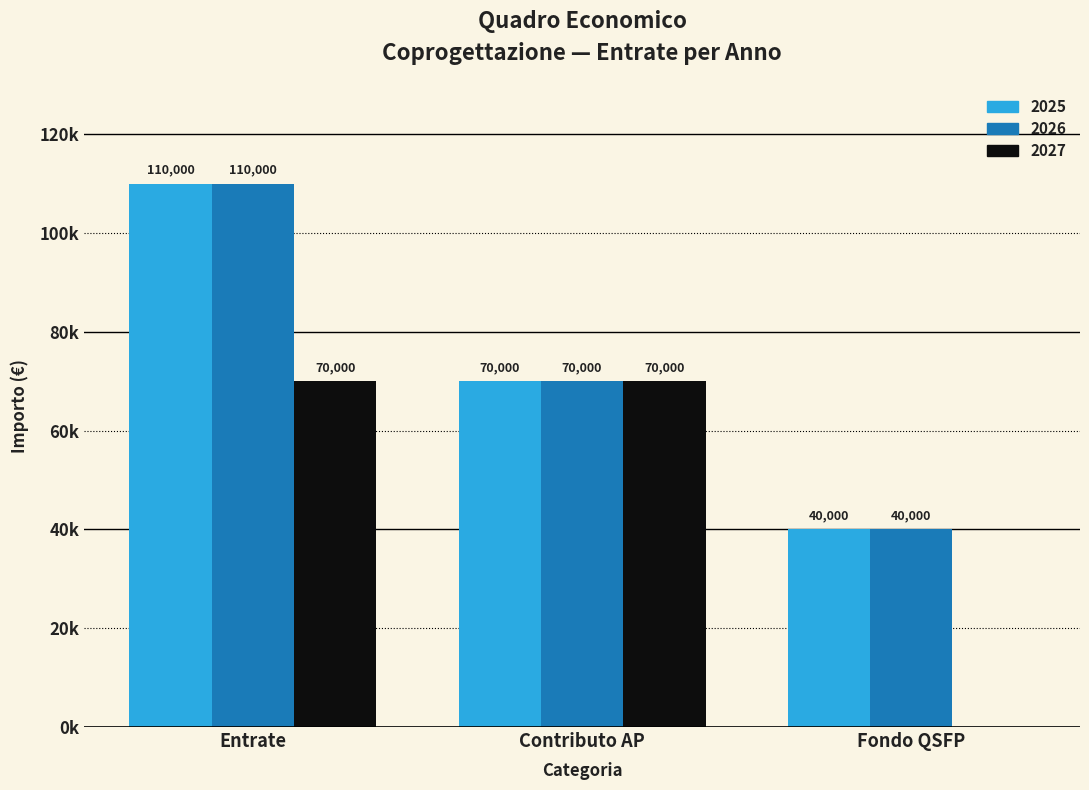

What is the label of the 3rd bar from the right?

Entrate